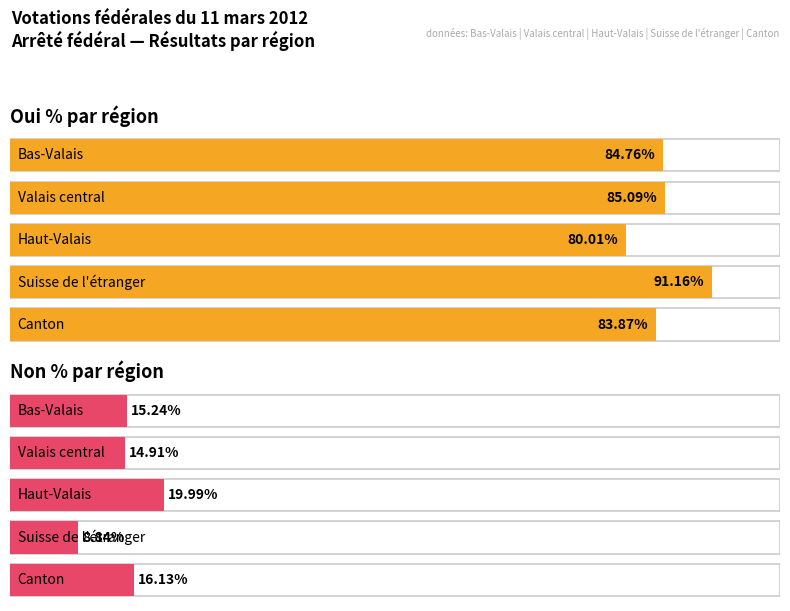

What is the difference between the maximum and second lowest values in the Non % series?

5.1